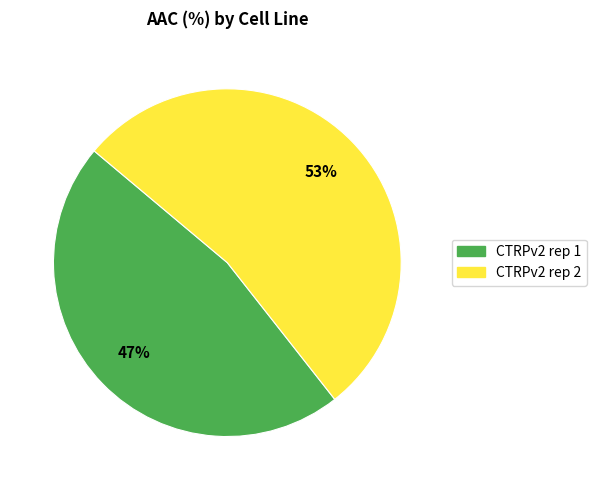

What is the ratio of the value at CTRPv2 rep 1 to the value at CTRPv2 rep 2?

0.9